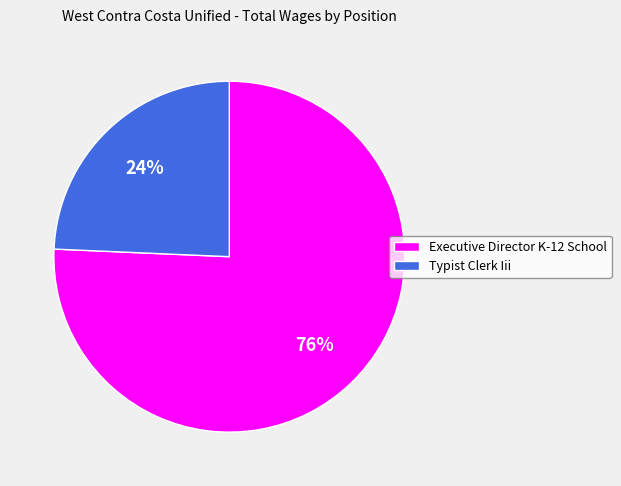

What is the majority slice?

Executive Director K-12 School